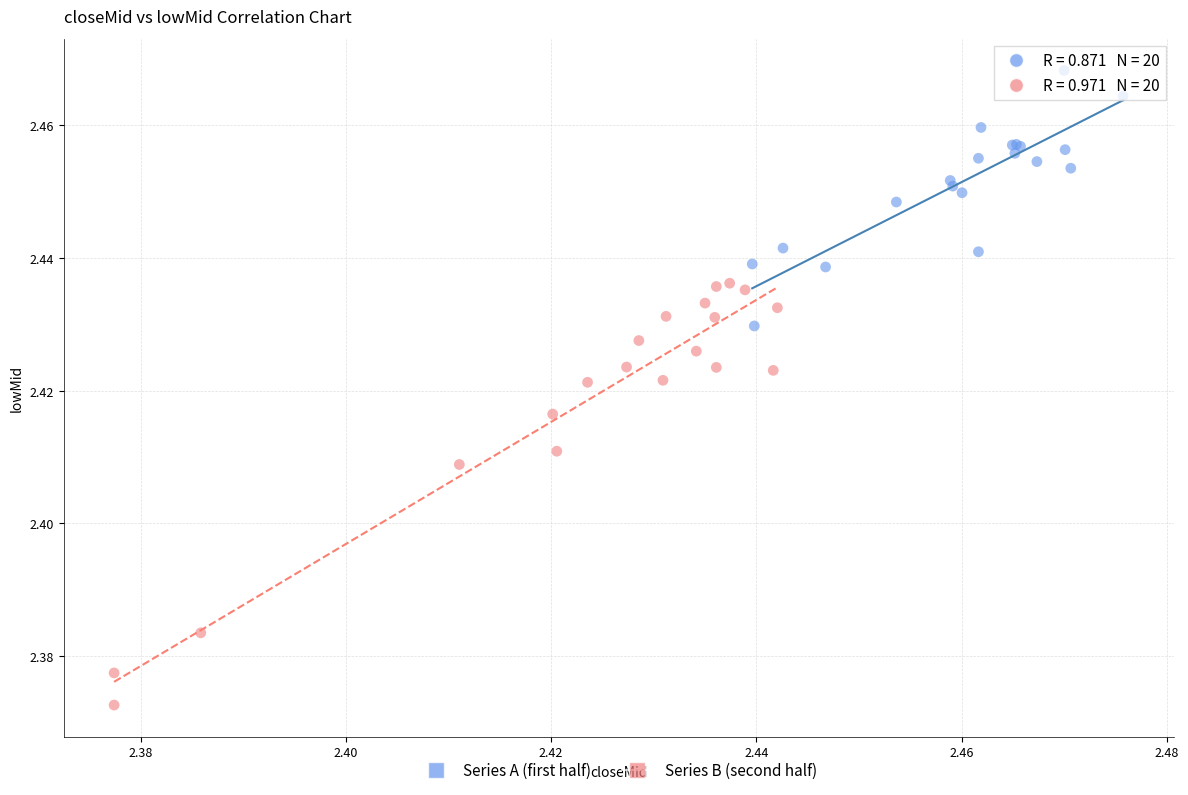

Which series contains the highest Y value?

Series A (first half)